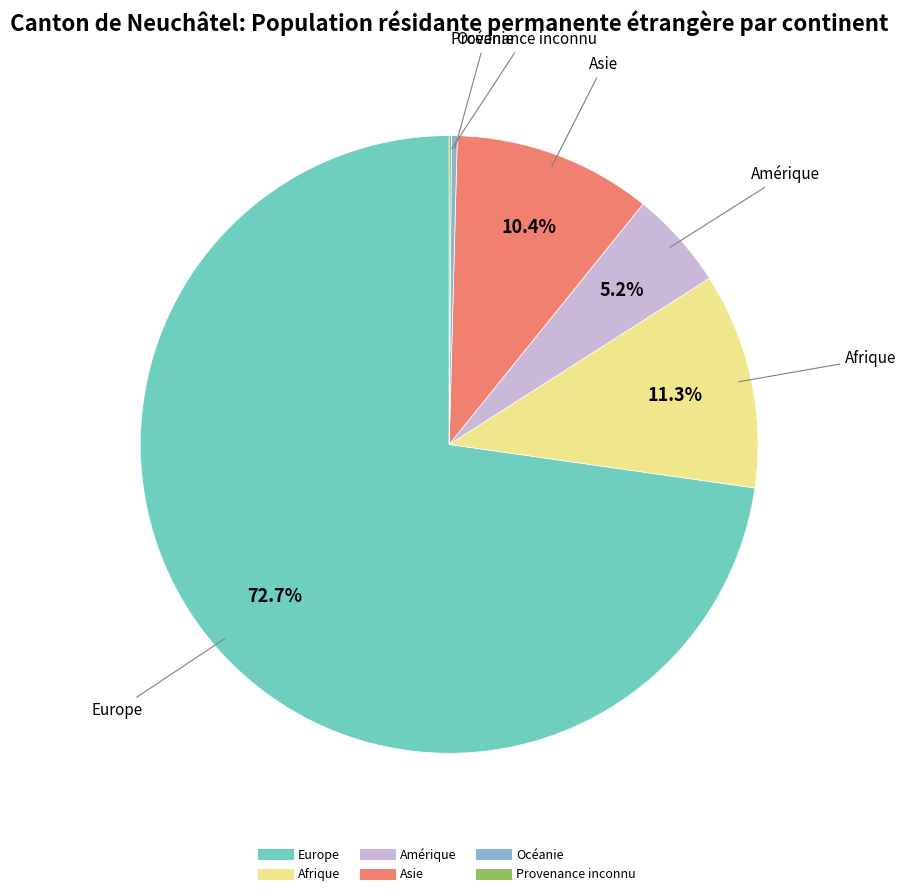

To the nearest percent, what is the average slice percentage?

17%